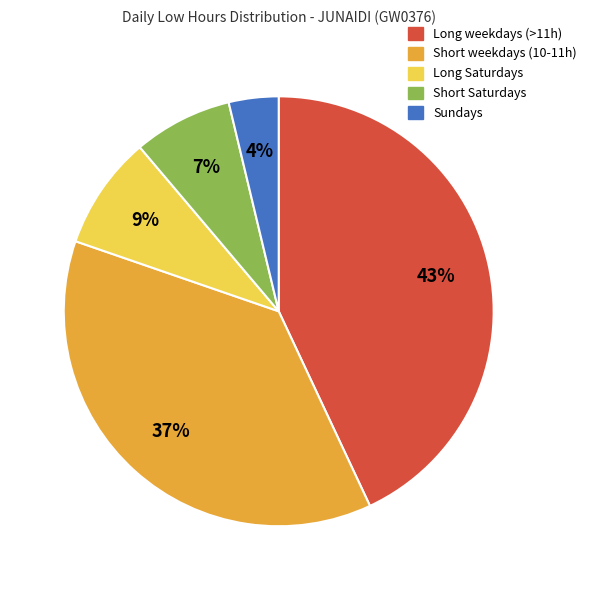

To the nearest percent, what is the average slice percentage?

20%